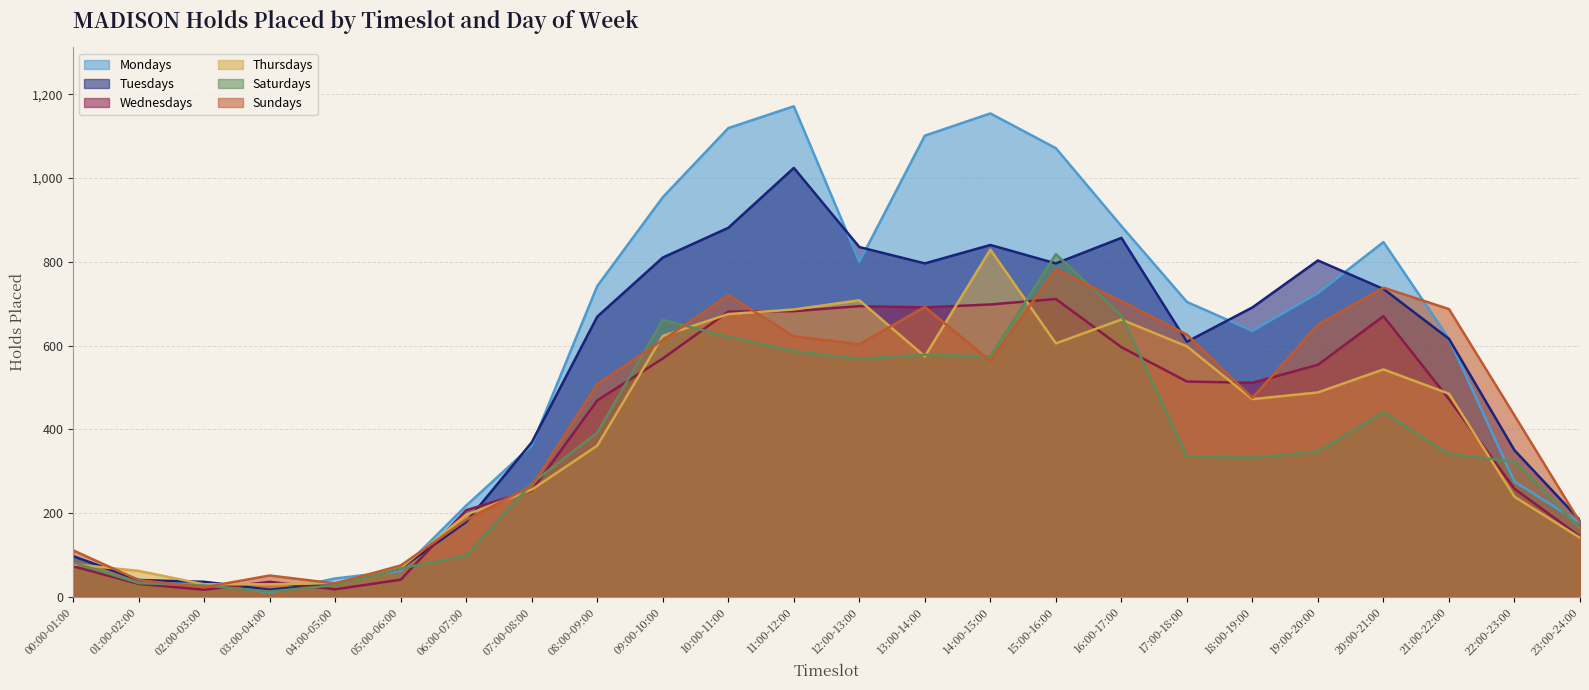

What is the spread (max minus min) of values at 03:00-04:00?

40